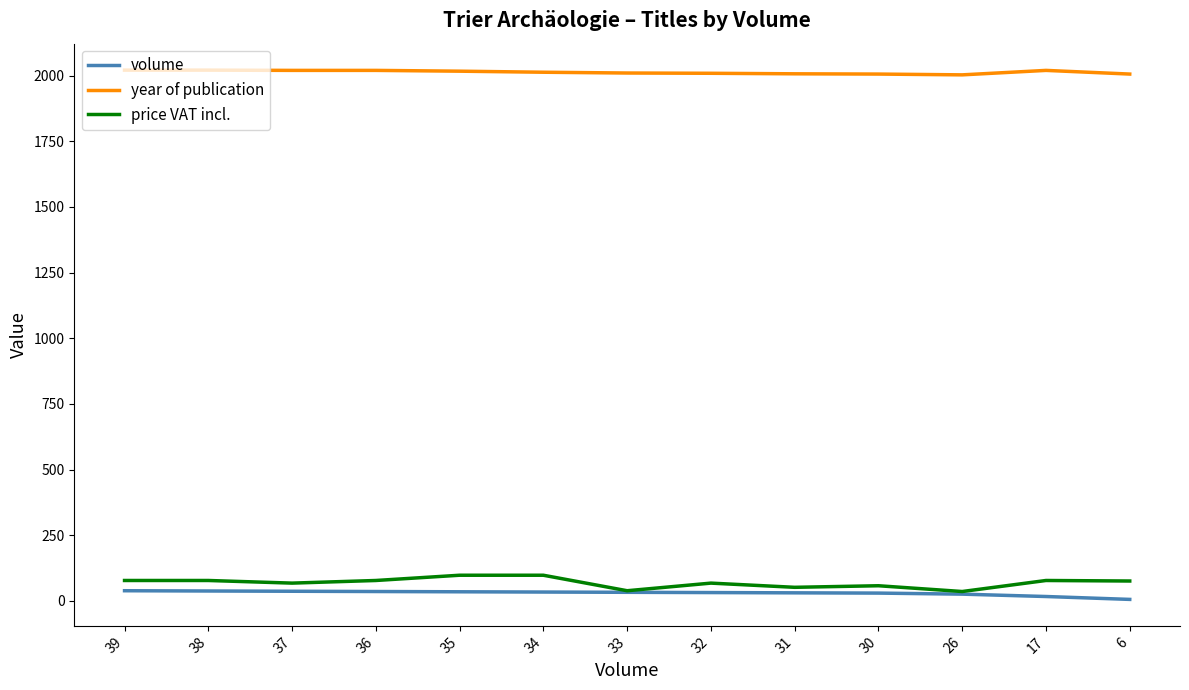

What is the maximum value for year of publication?

2021